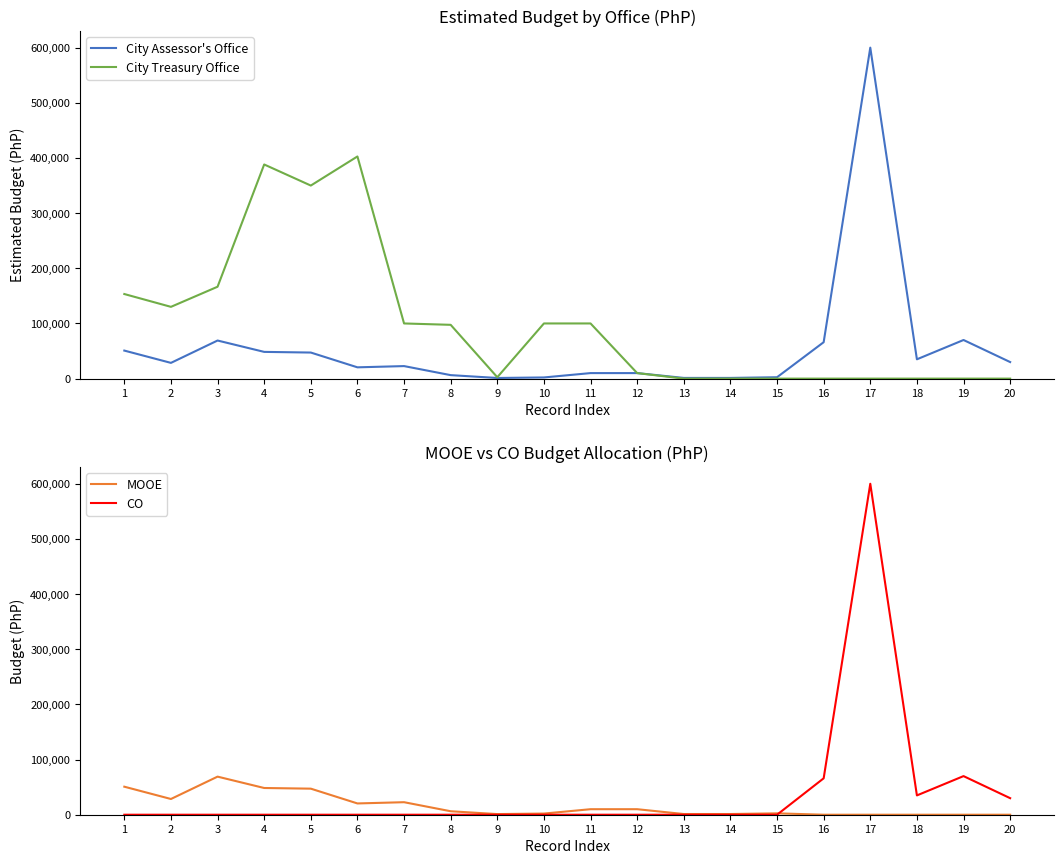

Does the chart have visible grid lines?

No